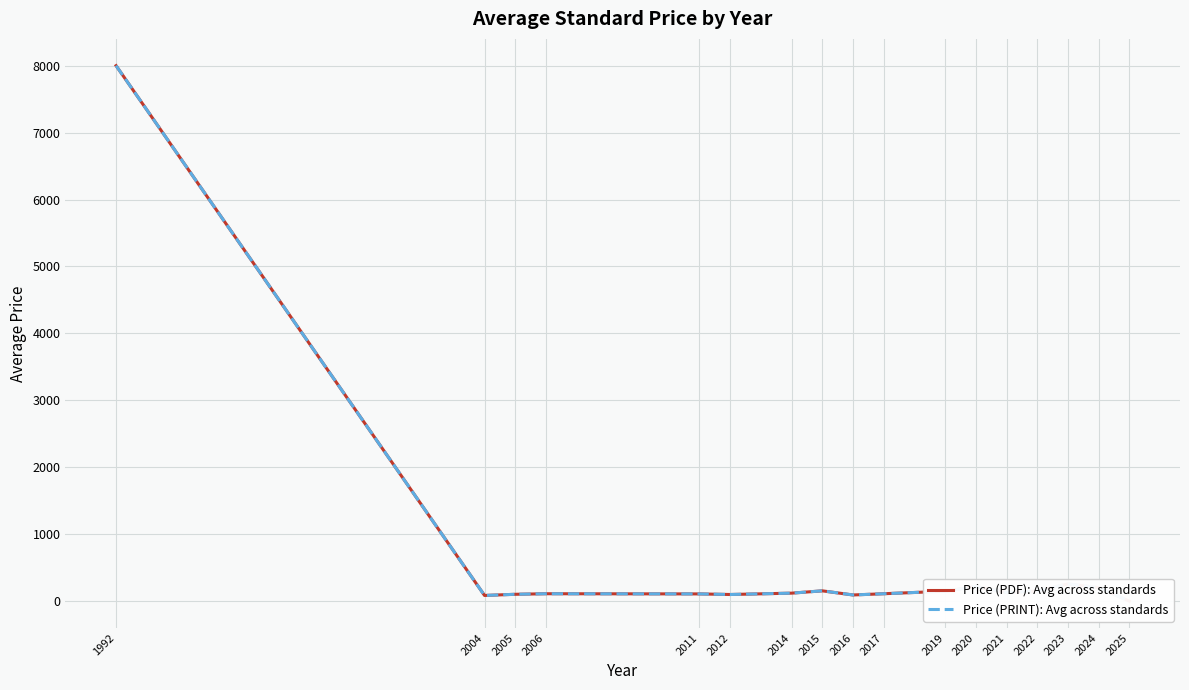

How many data points in Price (PDF): Avg across standards are above 119?

9